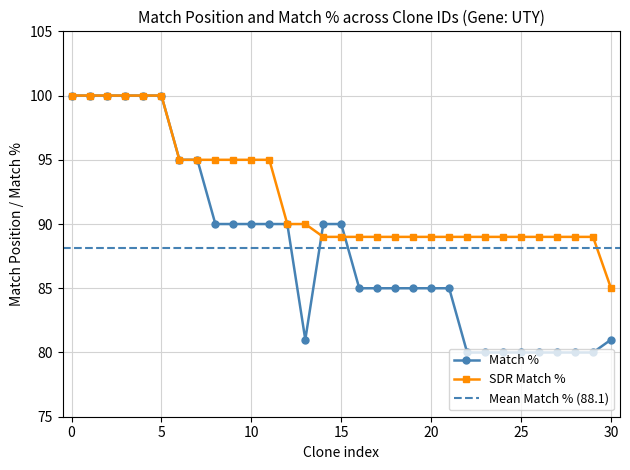

What is the difference between the second highest and second lowest values in the Match % series?

20